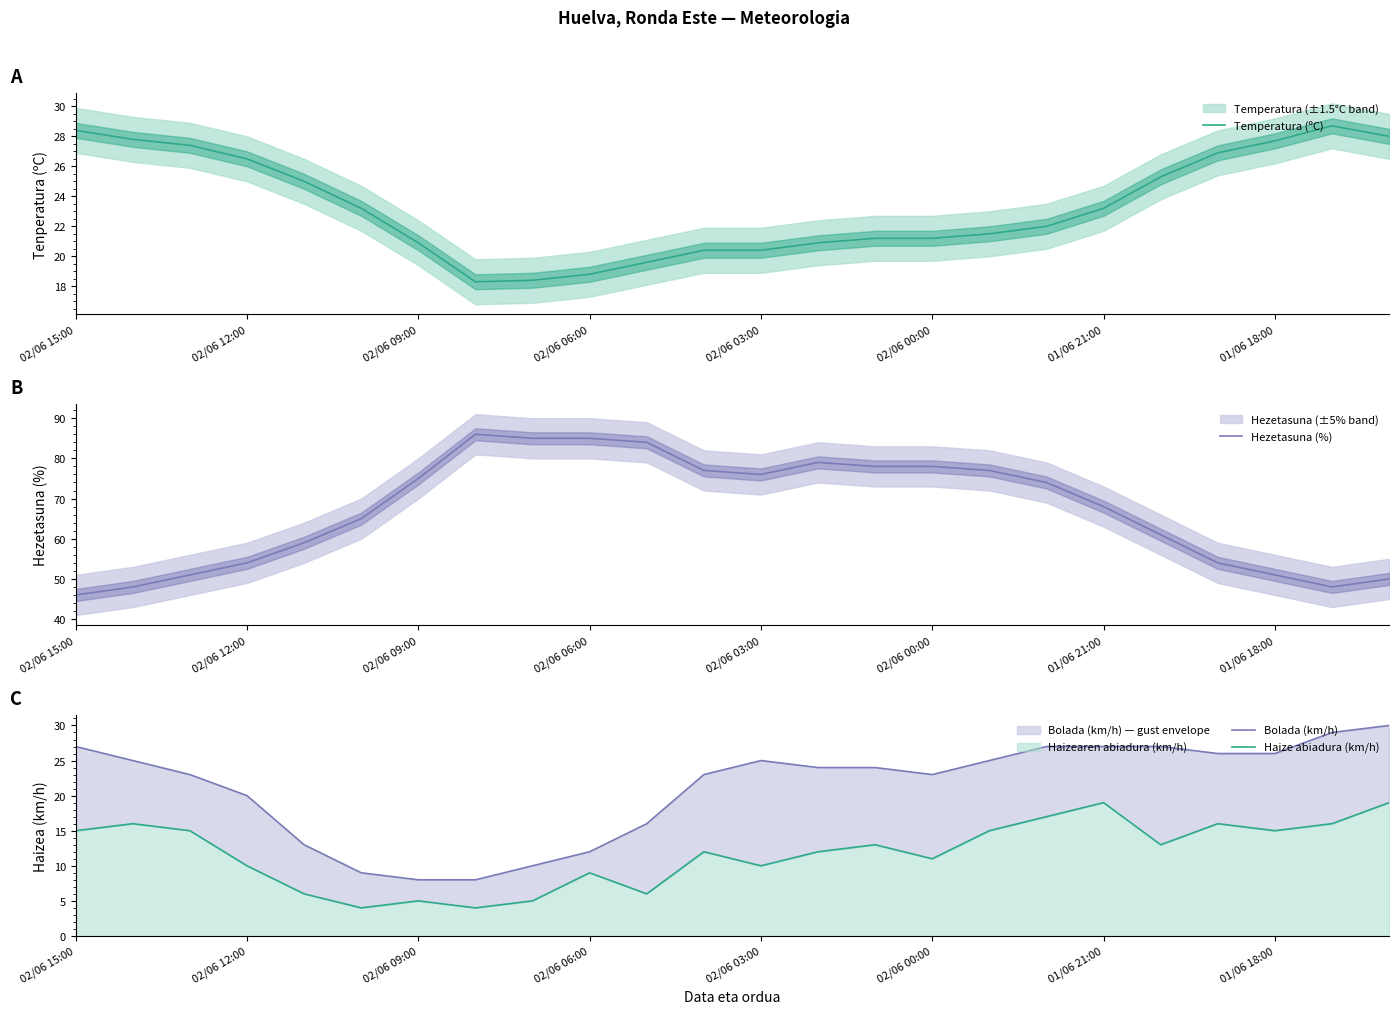

True or false: Hezetasuna (%) and Bolada (km/h) intersect in this chart.

False